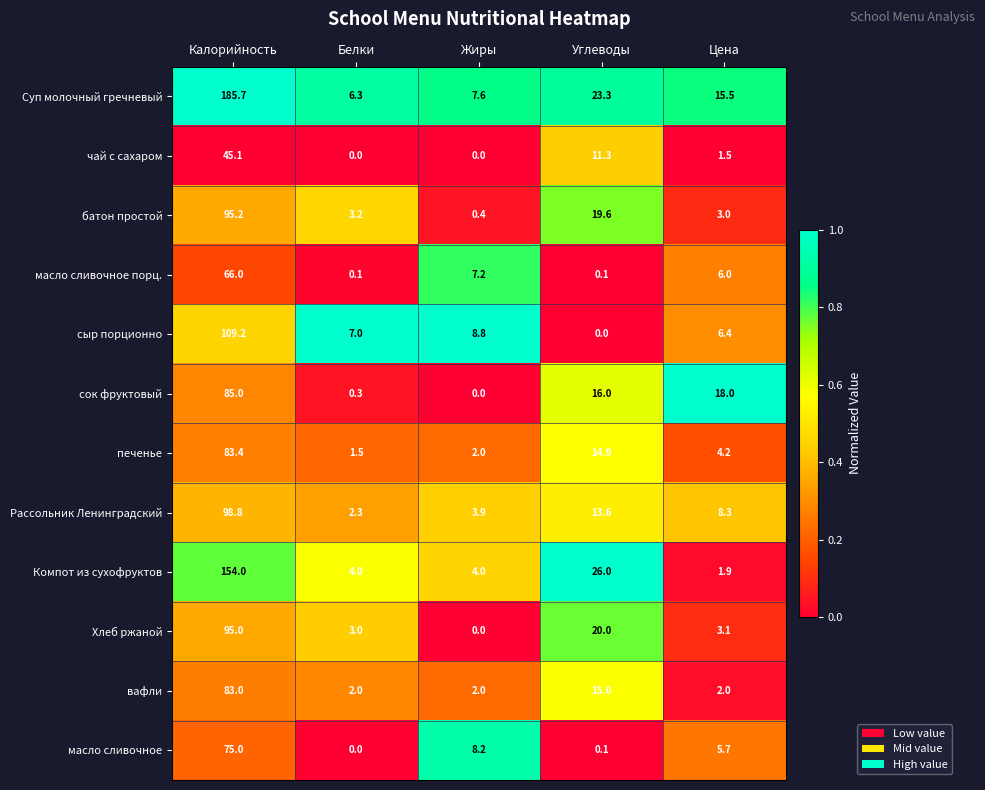

At which label is сыр порционно closest to 54?

Жиры